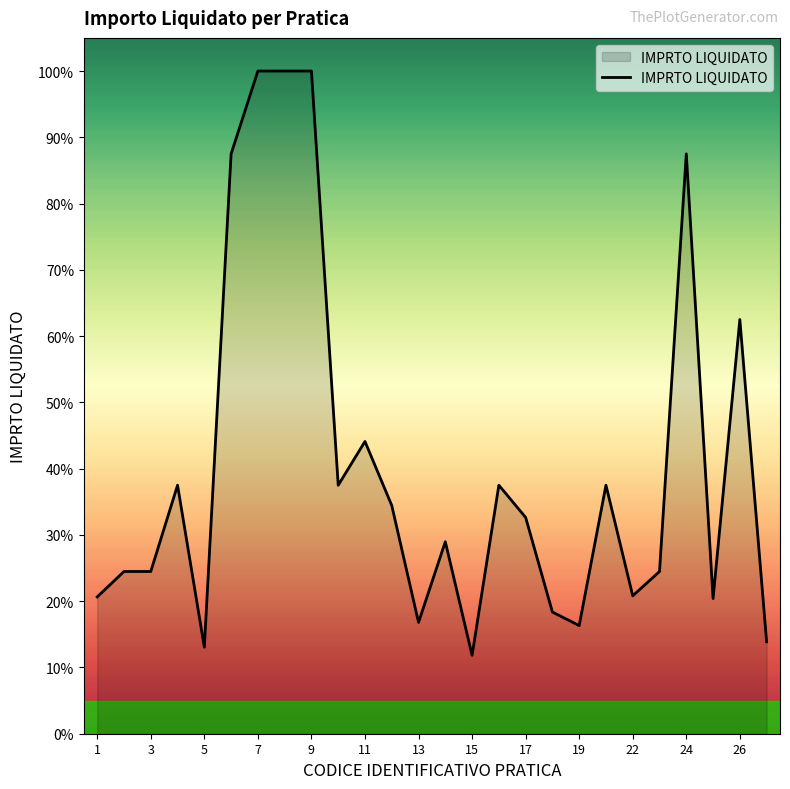

What is the minimum value shown in the chart?

11.8